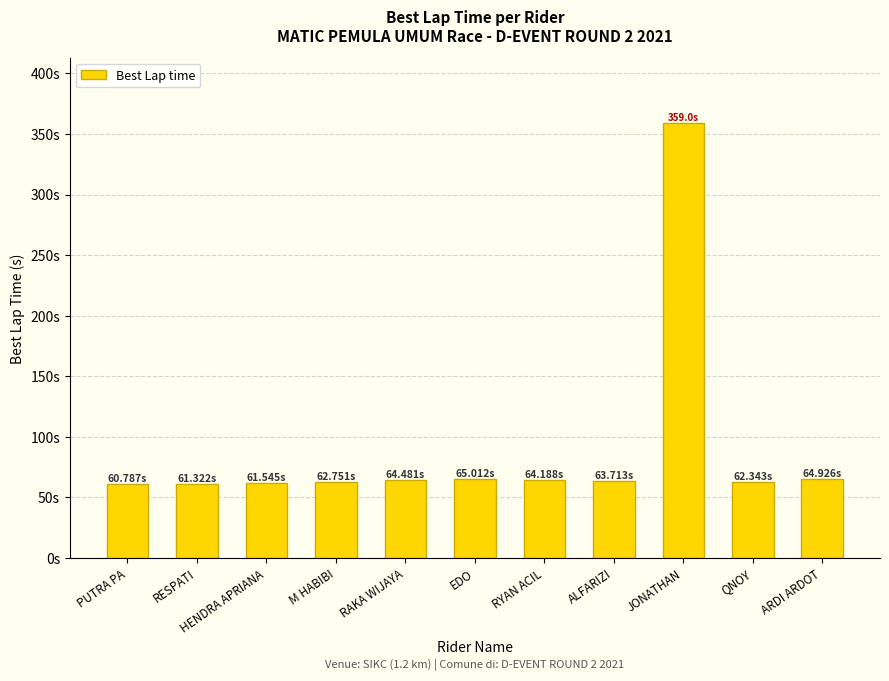

Does the chart contain any negative values?

No